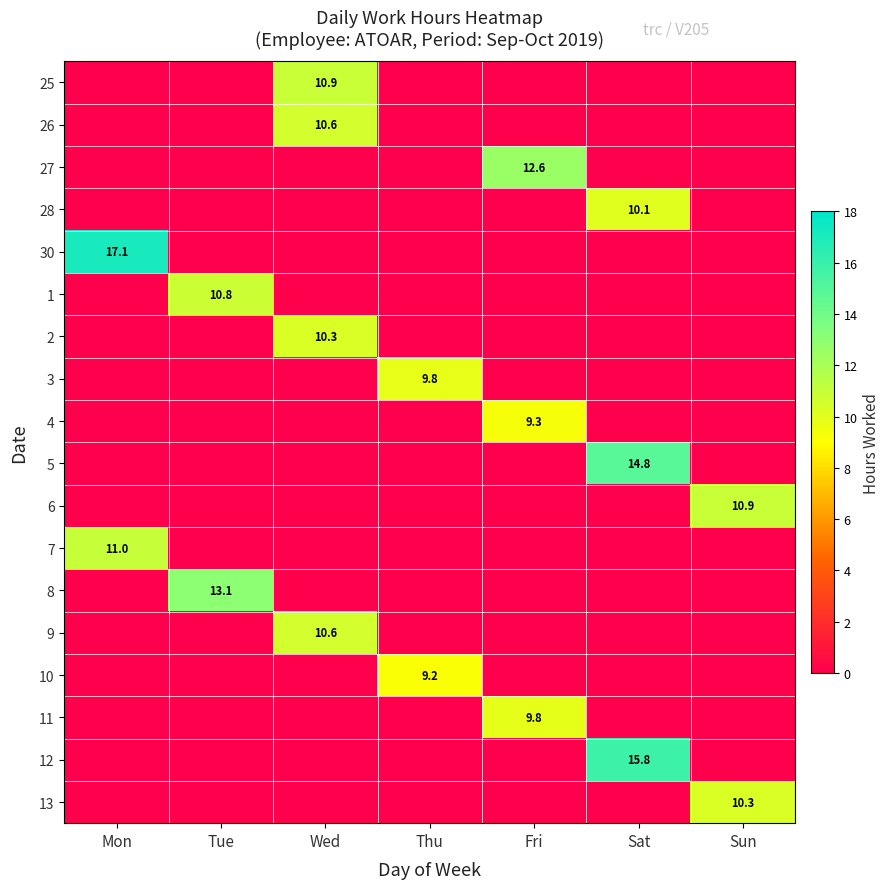

True or false: 30 has a value of 17.1 at Mon.

True